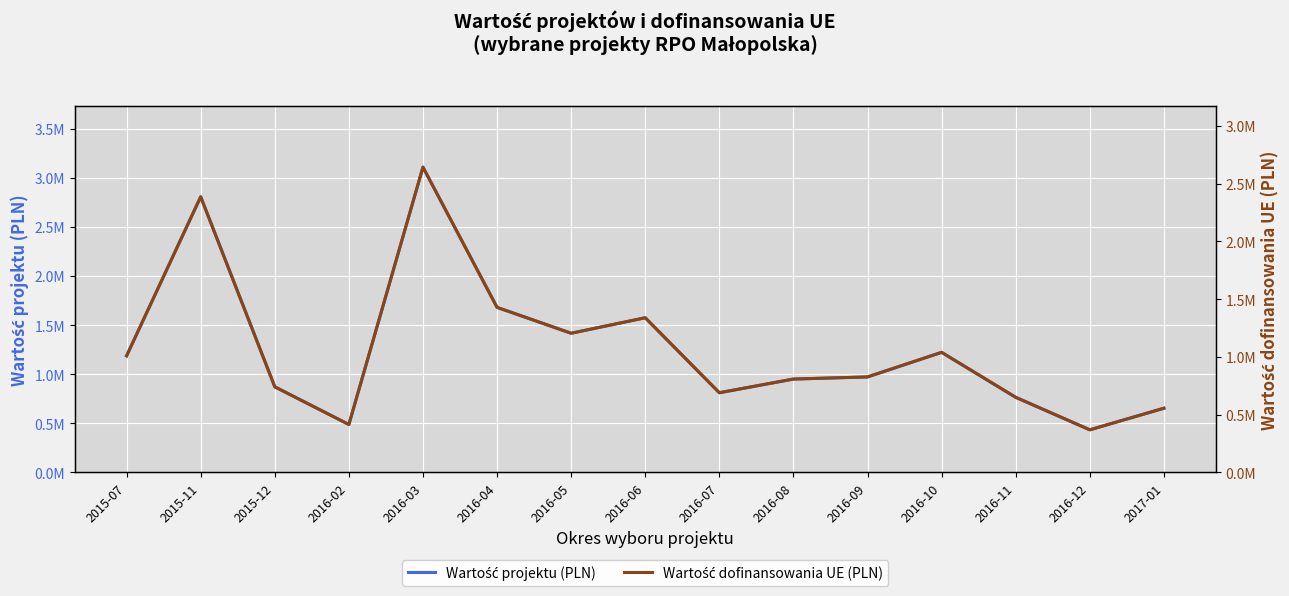

What is the sum of the Wartość dofinansowania UE (PLN) values at 2016-09 and 2016-10?

1864935.6